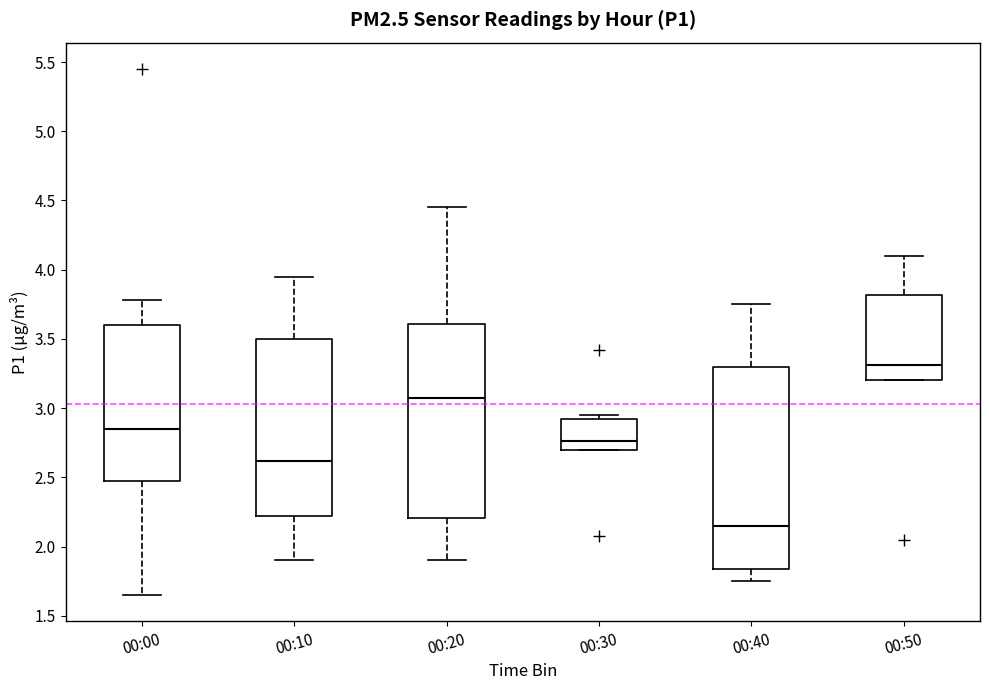

Reading left to right, transcribe this box plot: for each box, give where its median line is, the range the box spans, and where its two whiskers end, as read against the y-axis. The values are not printed on the chart, so give them approximately, as read against the axis.

00:00: median 2.85, box 2.50 to 3.60, whiskers 1.65 to 3.80
00:10: median 2.60, box 2.20 to 3.50, whiskers 1.90 to 3.95
00:20: median 3.10, box 2.20 to 3.60, whiskers 1.90 to 4.45
00:30: median 2.75, box 2.70 to 2.90, whiskers 2.70 to 2.95
00:40: median 2.15, box 1.85 to 3.30, whiskers 1.75 to 3.75
00:50: median 3.30, box 3.20 to 3.80, whiskers 3.20 to 4.10